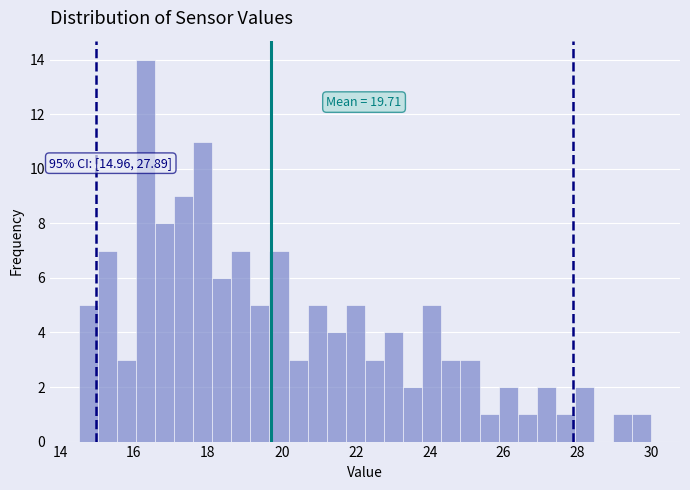

Read against the x-axis, roughly where is the centre of the tallest bar?

16.4